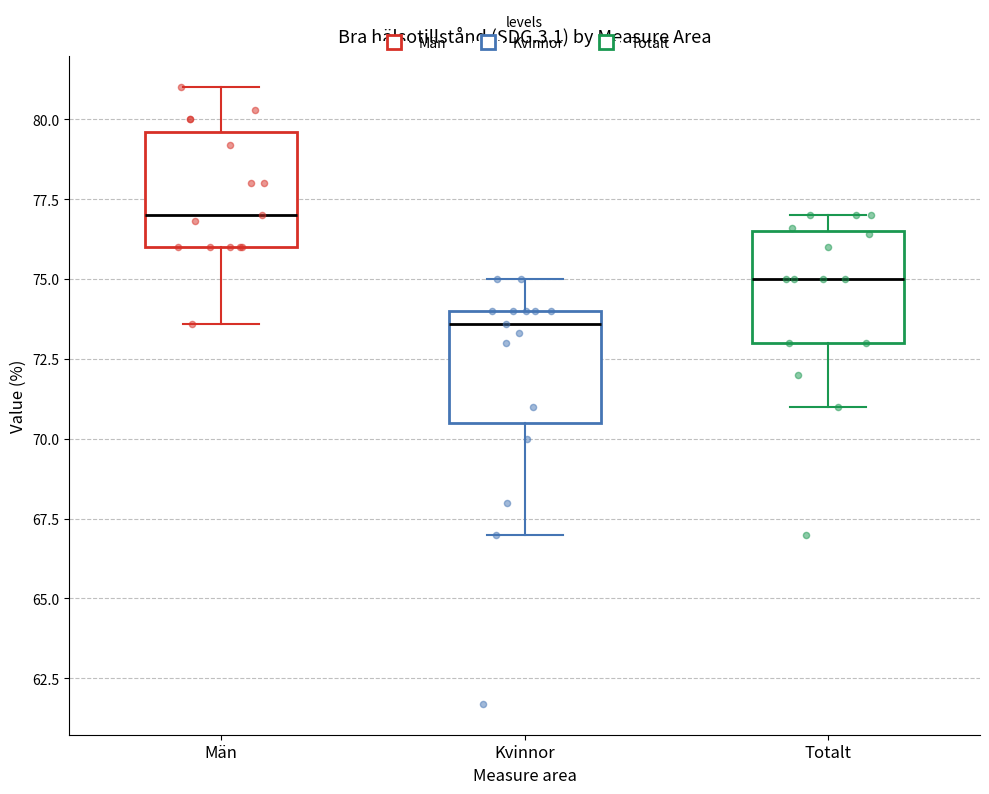

Reading left to right, read every box against the y-axis: the position of its median line, the range the box covers, and the ends of its whiskers. The values are not printed on the chart, so give them approximately, as read against the axis.

Män: median 77.0, box 76.0 to 79.5, whiskers 73.5 to 81.0
Kvinnor: median 73.5, box 70.5 to 74.0, whiskers 67.0 to 75.0
Totalt: median 75.0, box 73.0 to 76.5, whiskers 71.0 to 77.0